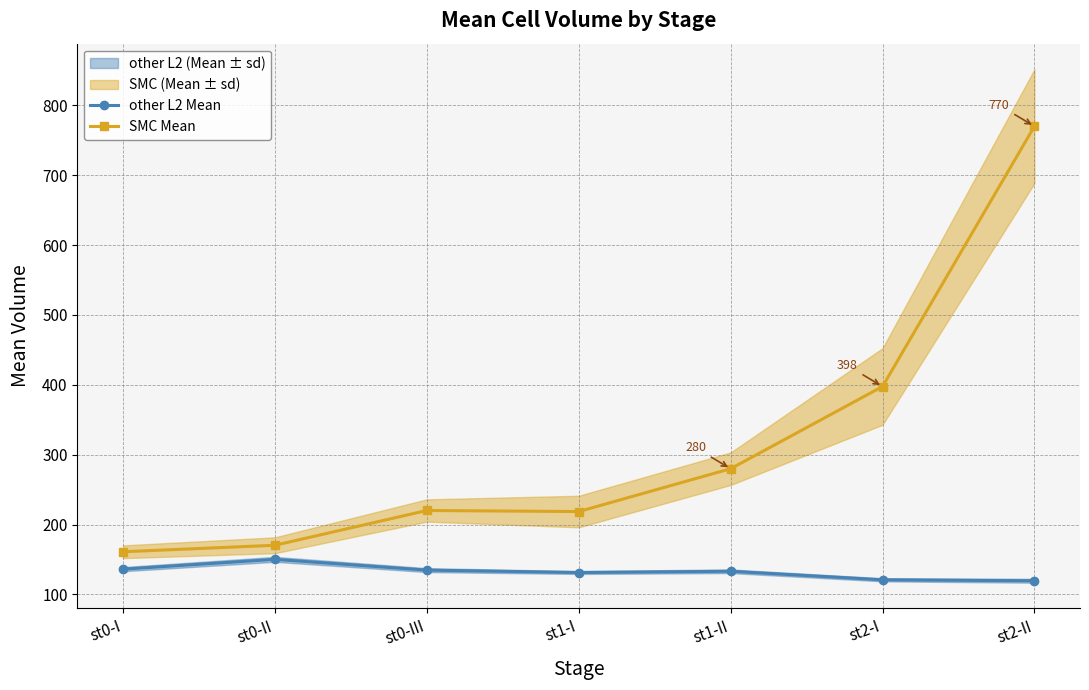

At which category does other L2 Mean reach its first local peak?

st0-II